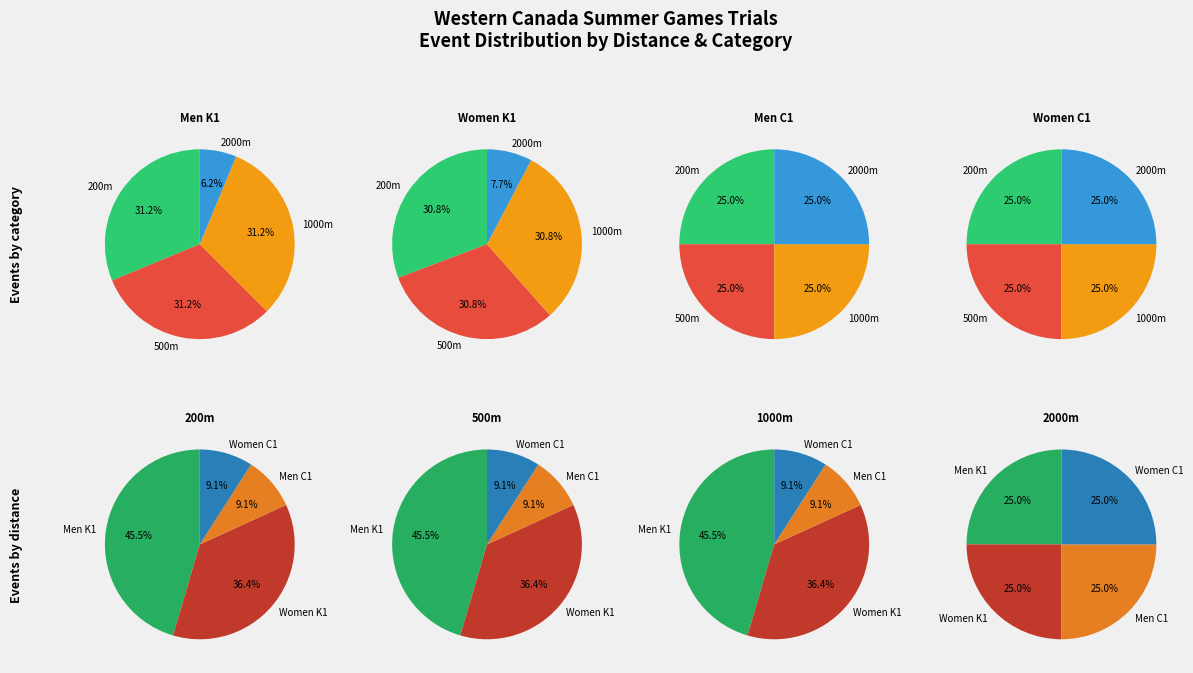

Rank the categories by value from highest to lowest.

200m, 500m, 1000m, 2000m